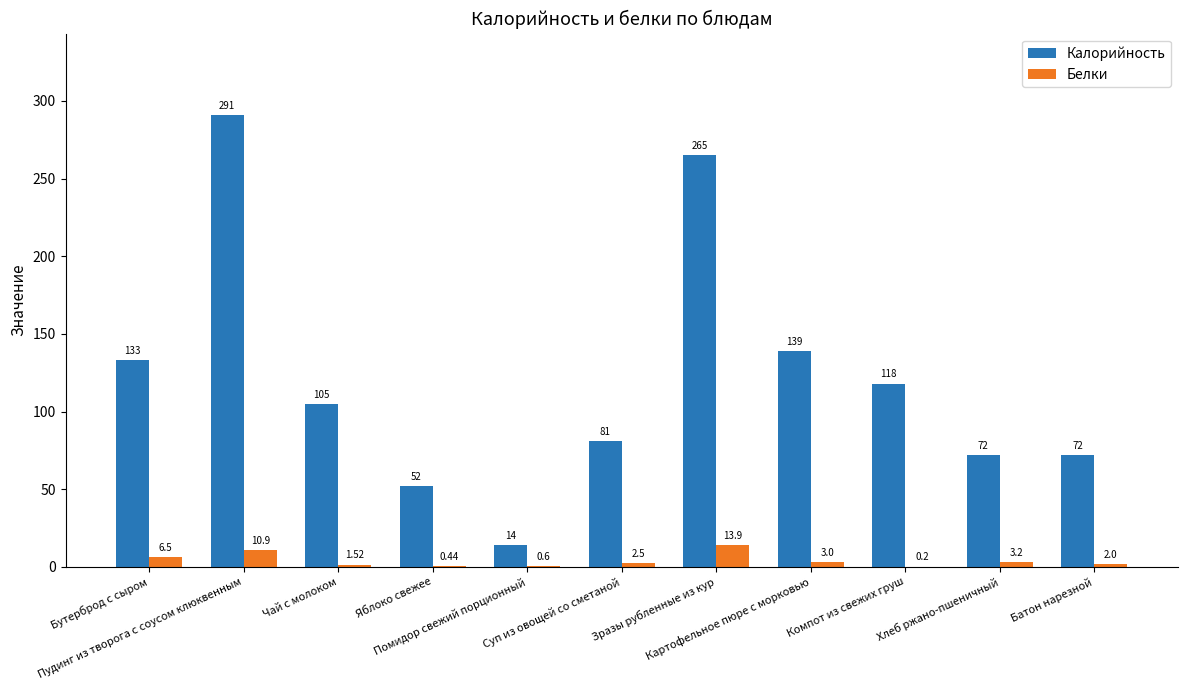

Which series has the largest total across all categories?

Калорийность